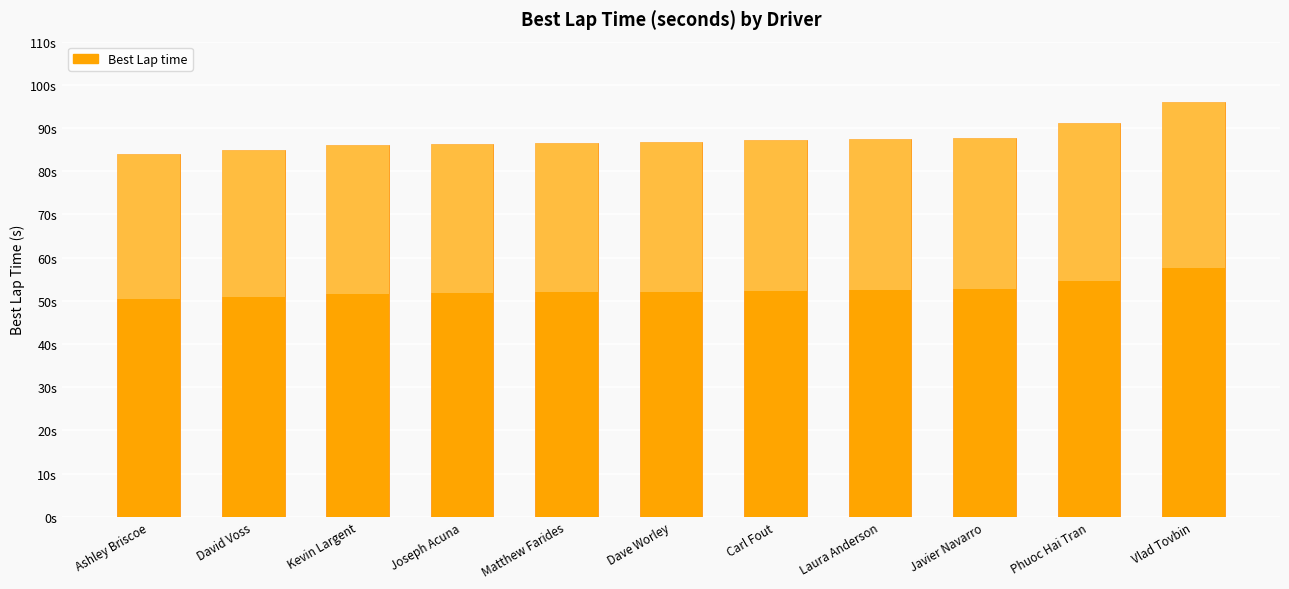

What is the maximum value shown in the chart?

95.9